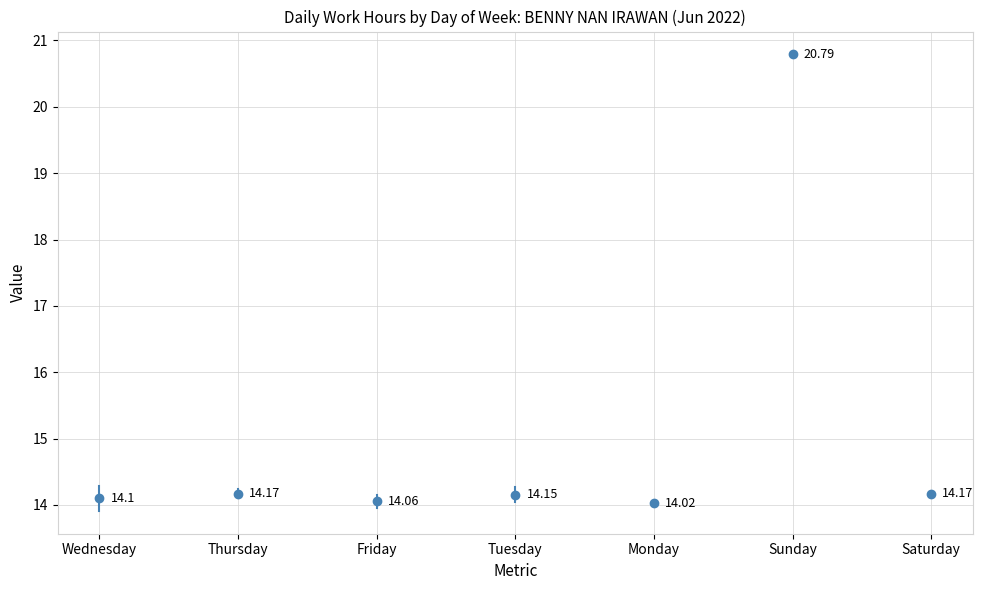

How many lines are shown in the chart?

1